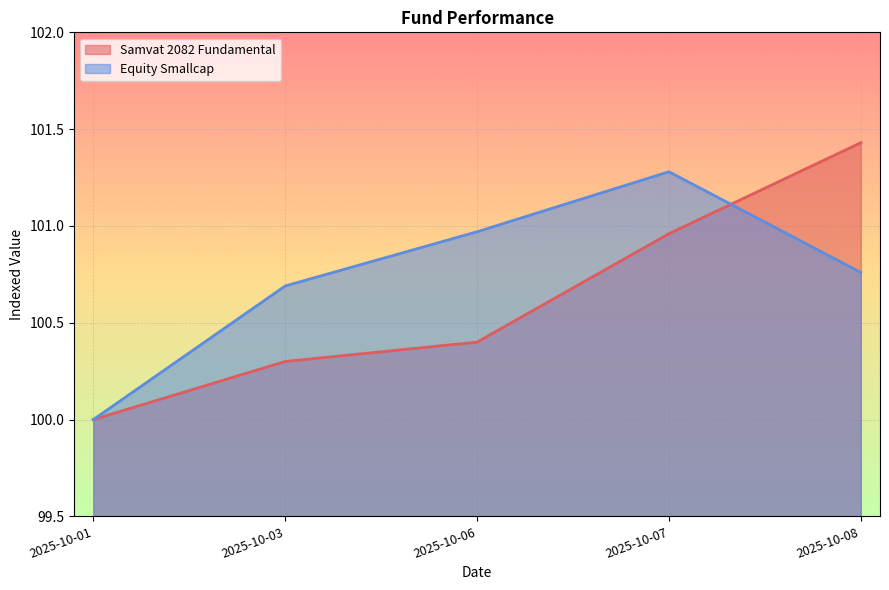

Reading right to left, list all the values displayed in this chart.

Samvat 2082 Fundamental: 2025-10-08=101.4	2025-10-07=101.0	2025-10-06=100.4	2025-10-03=100.3	2025-10-01=100.0
Equity Smallcap: 2025-10-08=100.8	2025-10-07=101.3	2025-10-06=101.0	2025-10-03=100.7	2025-10-01=100.0